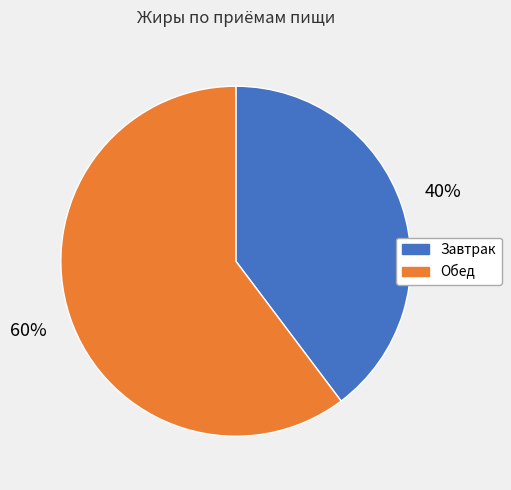

Which slice is the smallest?

Завтрак